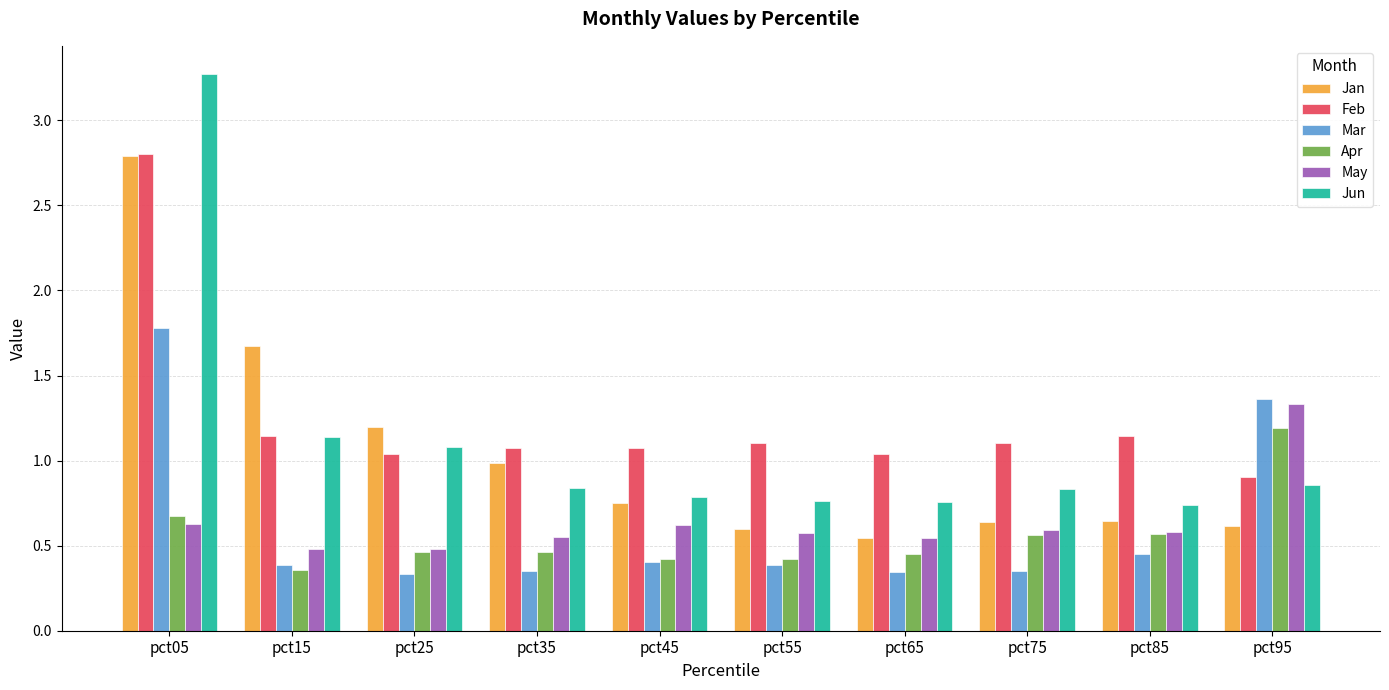

What is the maximum value for Mar?

1.8